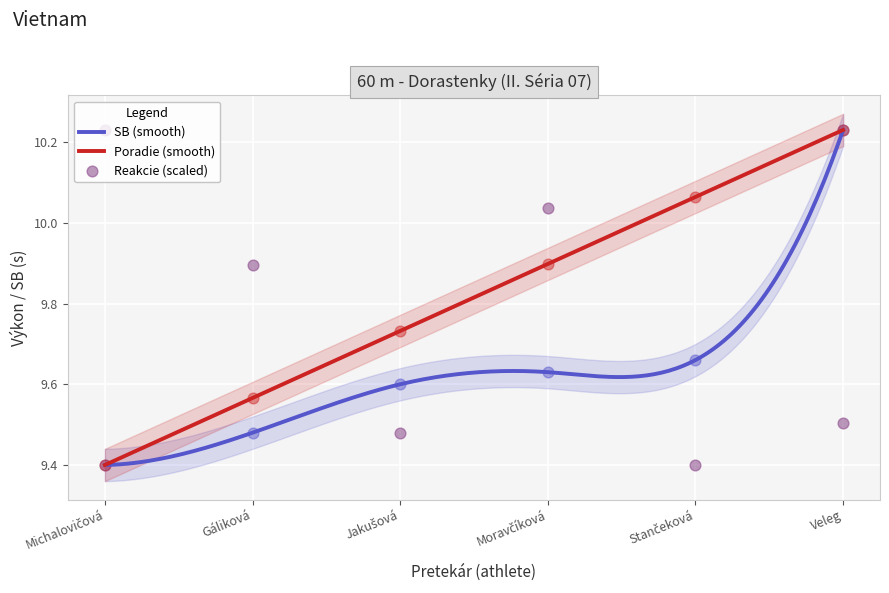

What is the total value across all series at Stančeková?

29.1